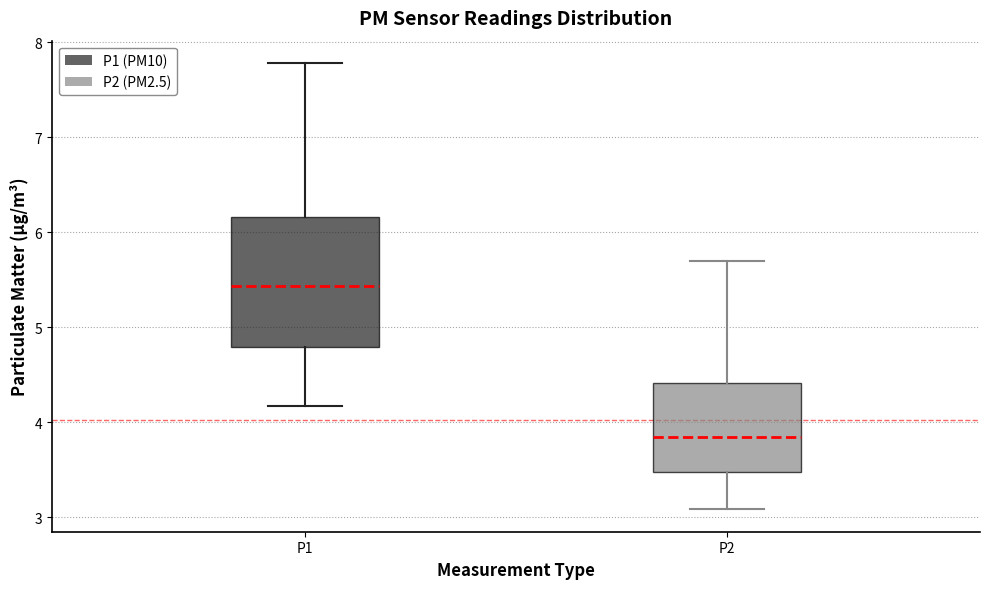

Reading left to right, read every box against the y-axis: the position of its median line, the range the box covers, and the ends of its whiskers. The values are not printed on the chart, so give them approximately, as read against the axis.

P1: median 5.4, box 4.8 to 6.2, whiskers 4.2 to 7.8
P2: median 3.8, box 3.5 to 4.4, whiskers 3.1 to 5.7